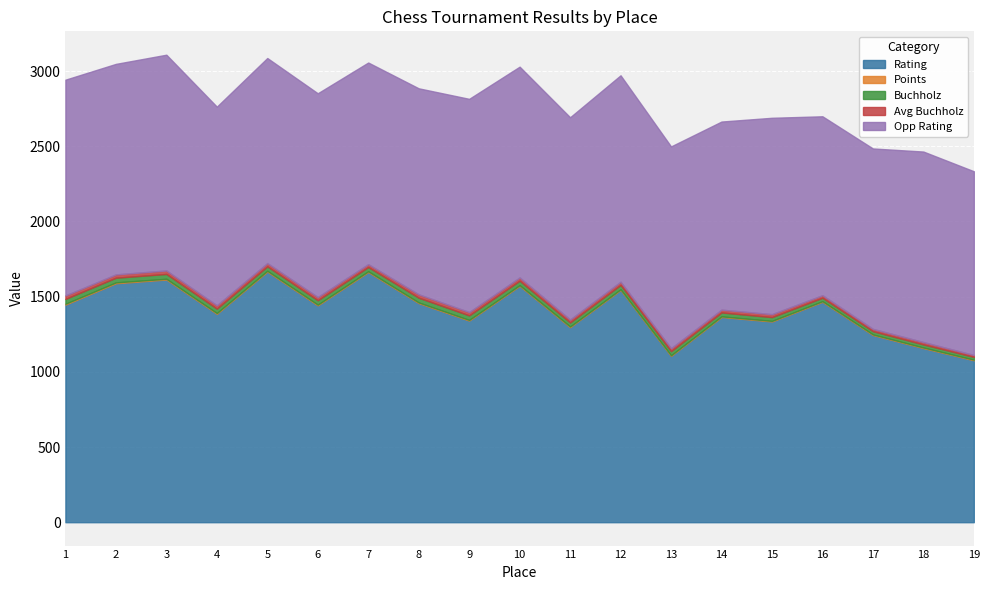

Which category has the lowest value in the Rating series?

19